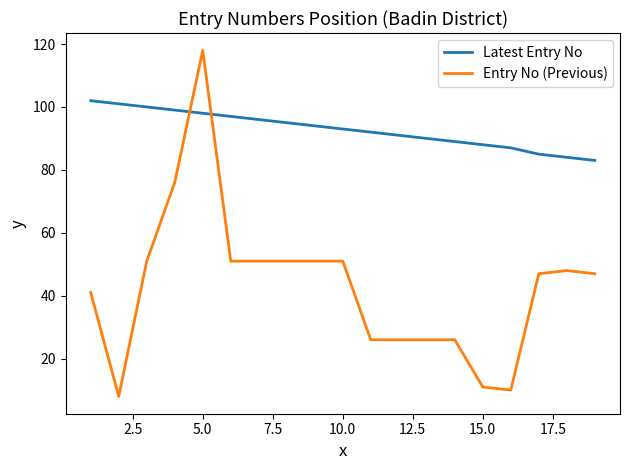

True or false: Entry No (Previous) and Latest Entry No cross at least once.

True